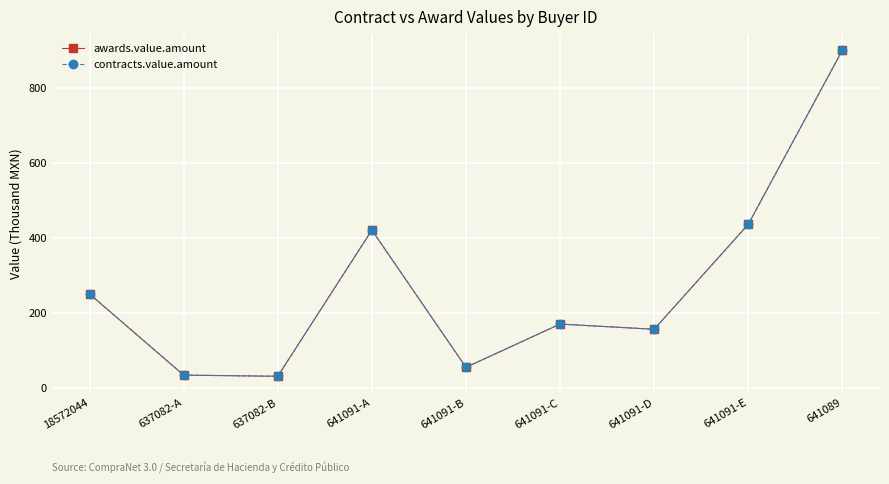

Is it true that awards.value.amount equals 420.7 at 641091-A?

True